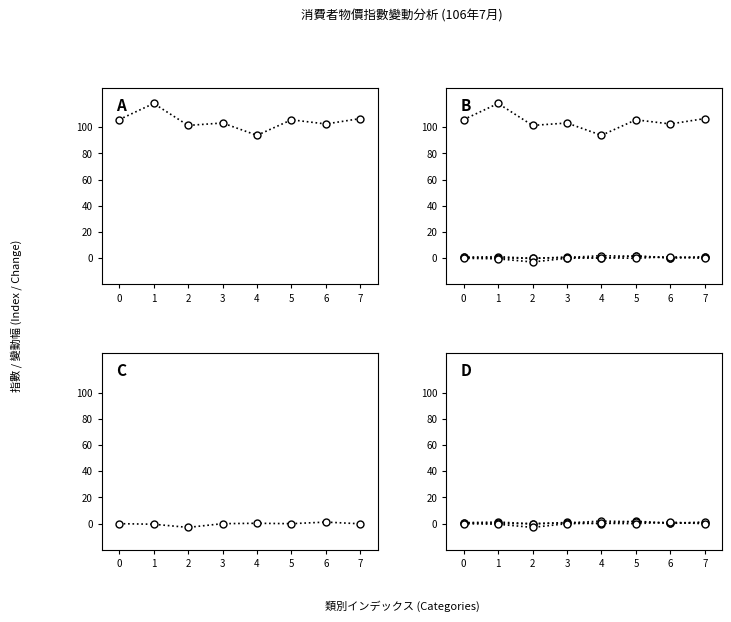

What is the highest value of the 與上年同月比較(%) series?

1.9